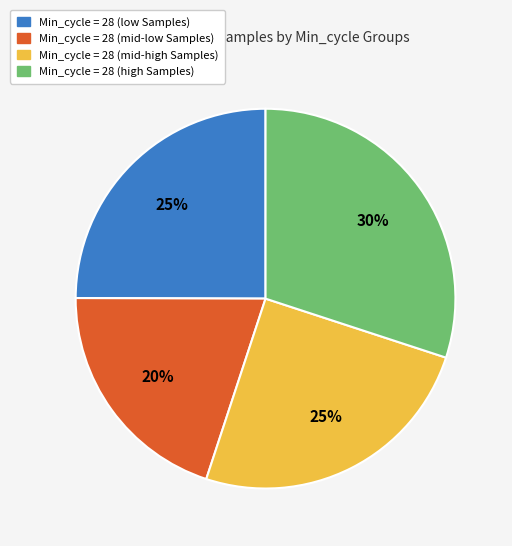

To the nearest percent, what is the difference between the largest and smallest slice percentages?

10%